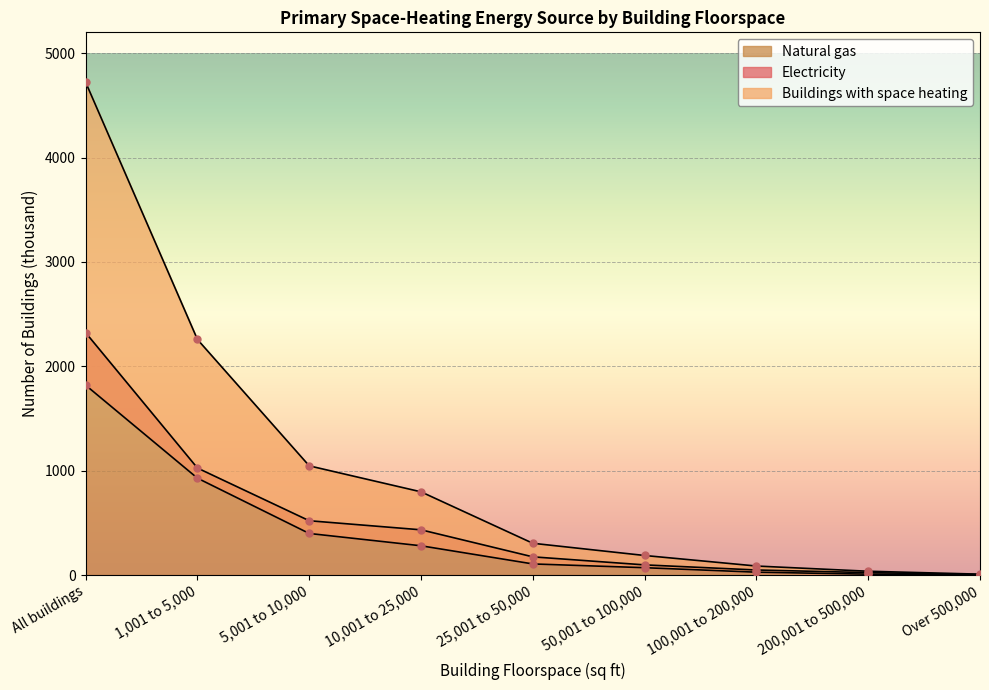

Is it true that Natural gas equals 153 at 50,001 to 100,000?

False